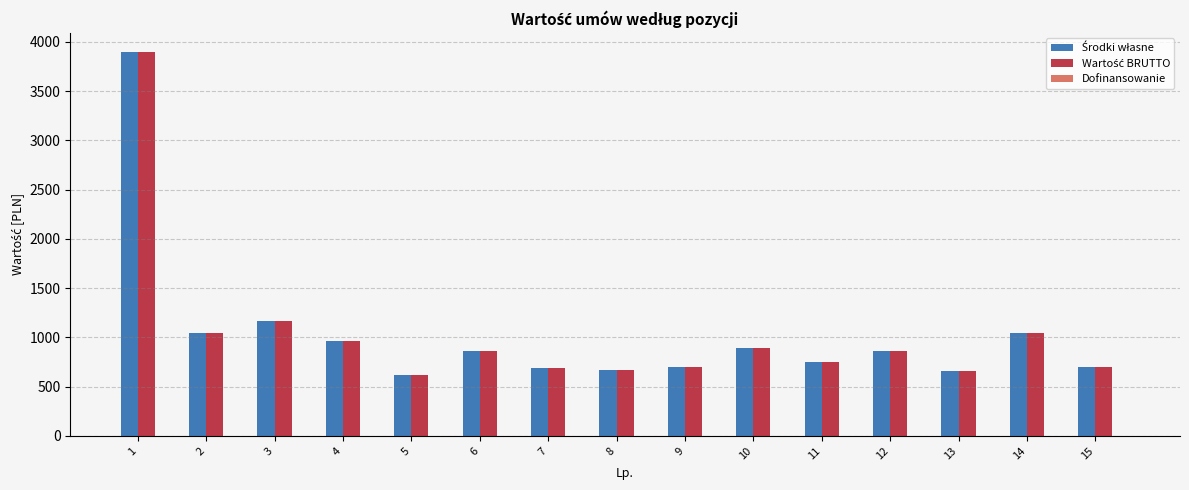

What is the total value across all series at 12?

1722.0